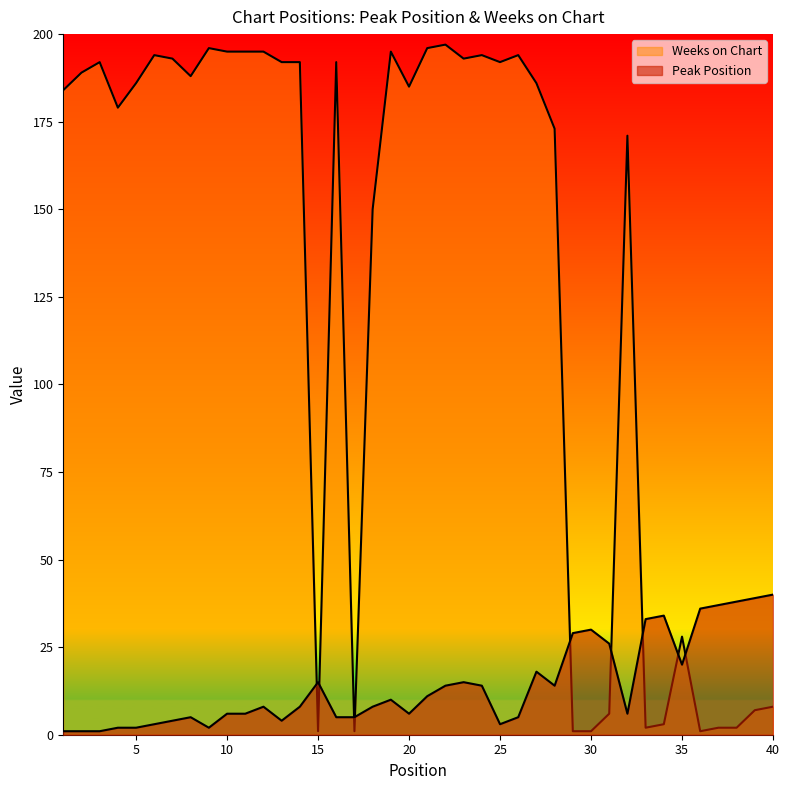

Which has a higher value, 2 or 22?

22